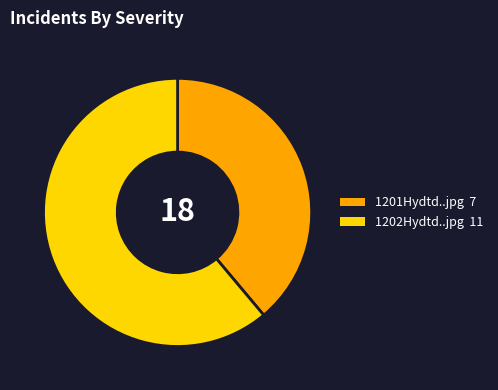

Is it true that 1202Hydtd..jpg is 61% of the pie?

True